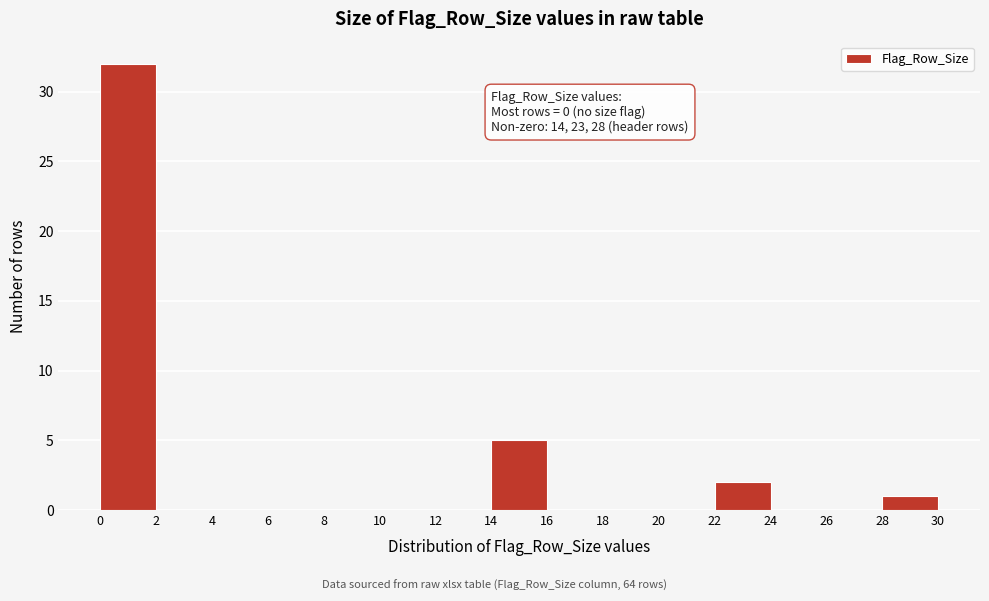

Which range on the x-axis has the tallest bar?

0 to 2